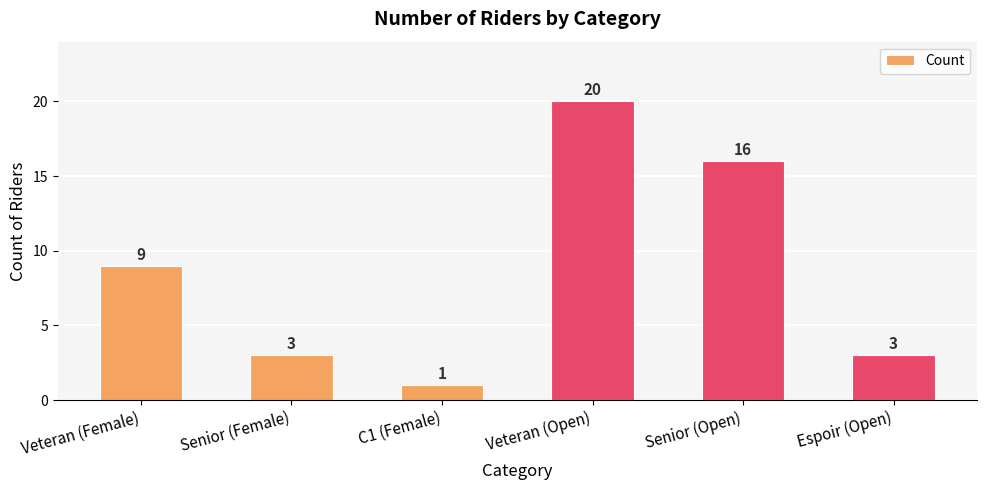

What is the value of the 2nd bar from the left?

3